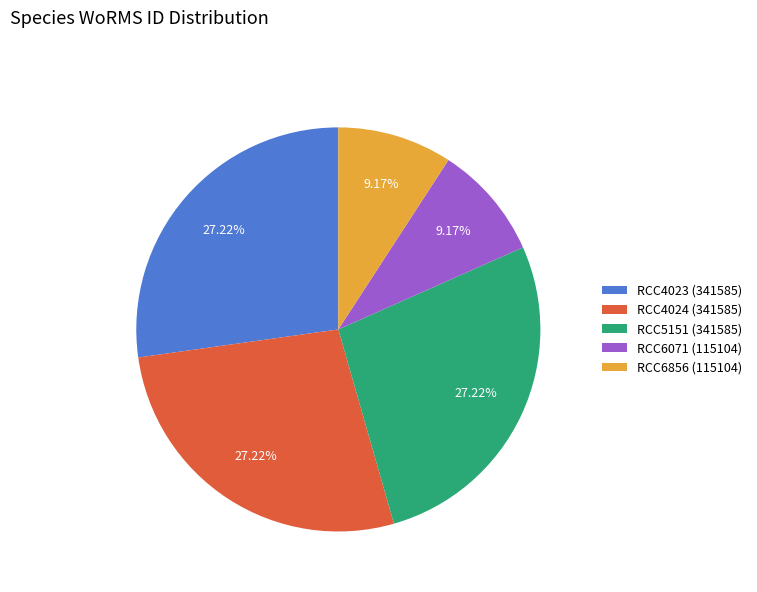

Is the sum of RCC4024 (341585) and RCC6856 (115104) greater than half?

No